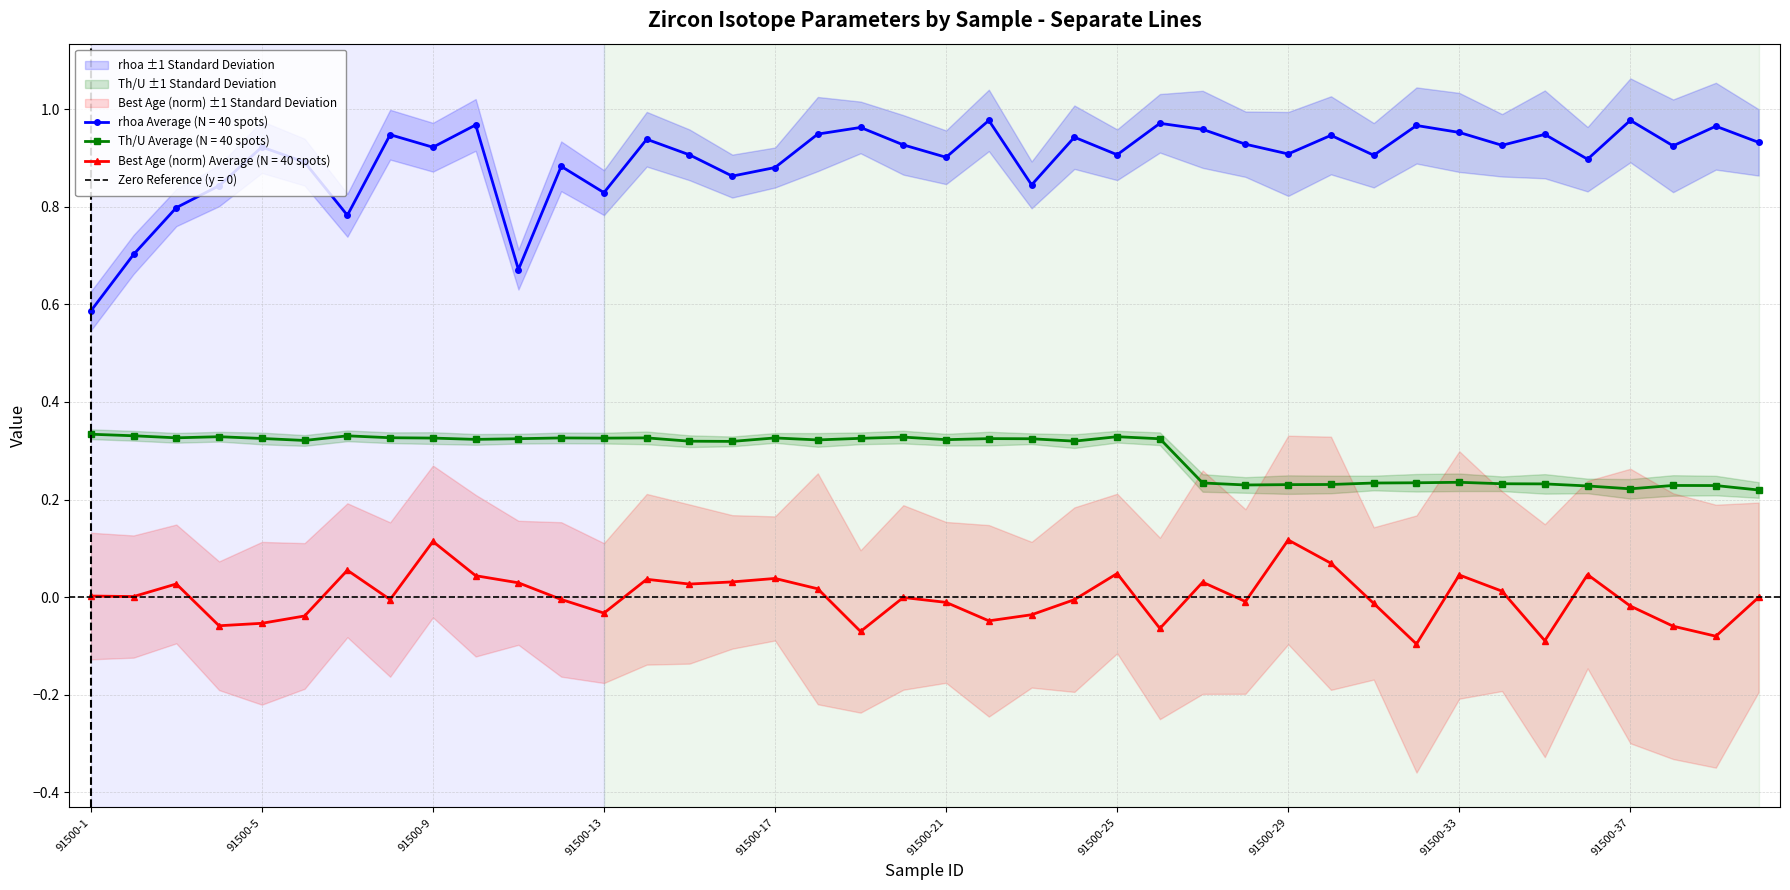

True or false: rhoa and Best_Age intersect in this chart.

False